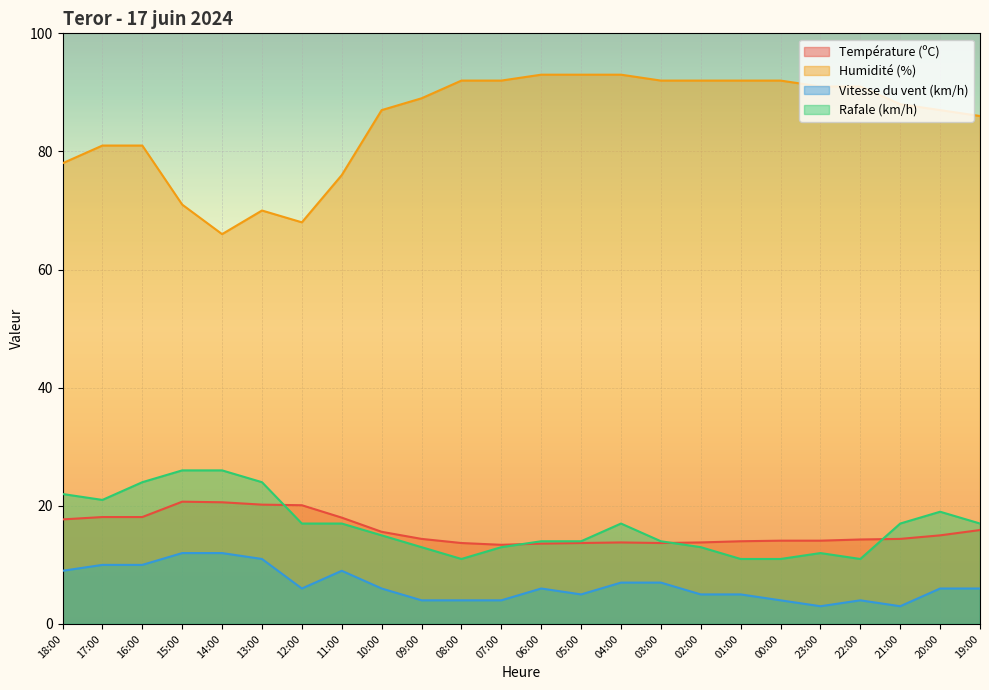

Which series changed the most between 18:00 and 01:00?

Humidité (%)